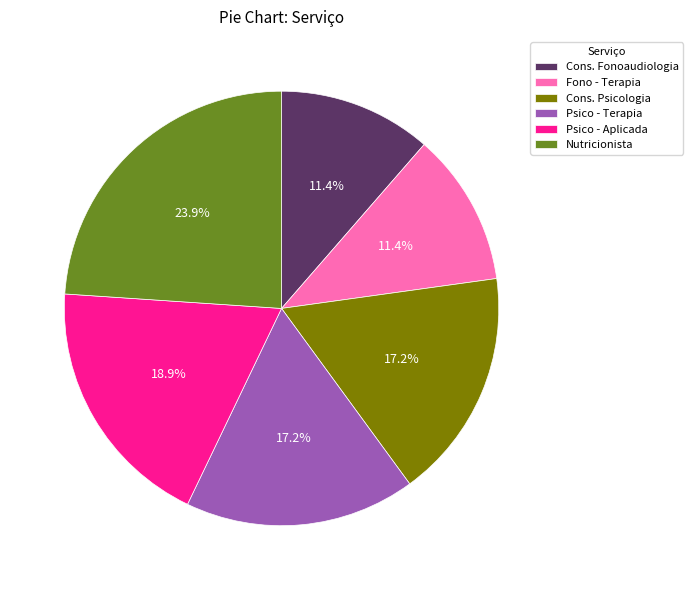

What is the largest slice in the pie chart?

Nutricionista